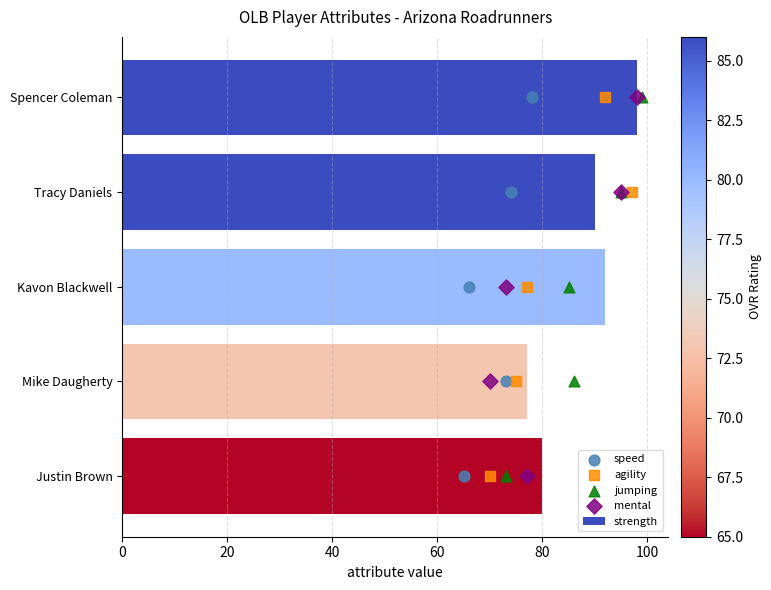

The value of strength at Kavon Blackwell is 92. True or false?

True